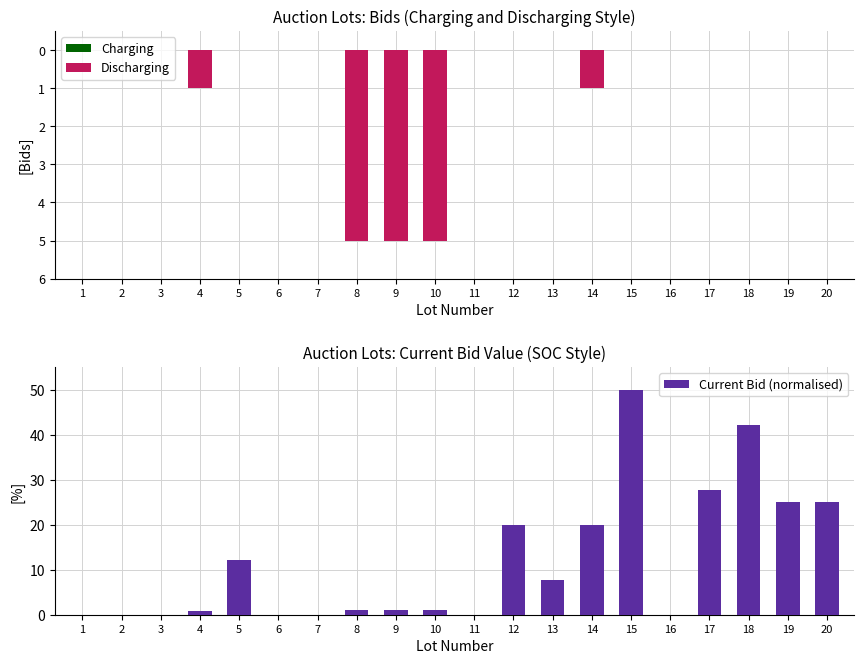

At how many categories does at least one series exceed -4?

20